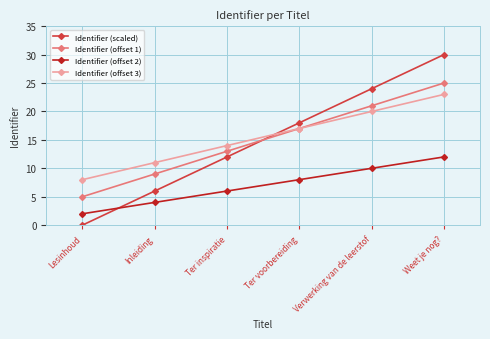

Is this an area chart (filled region under the line)?

No